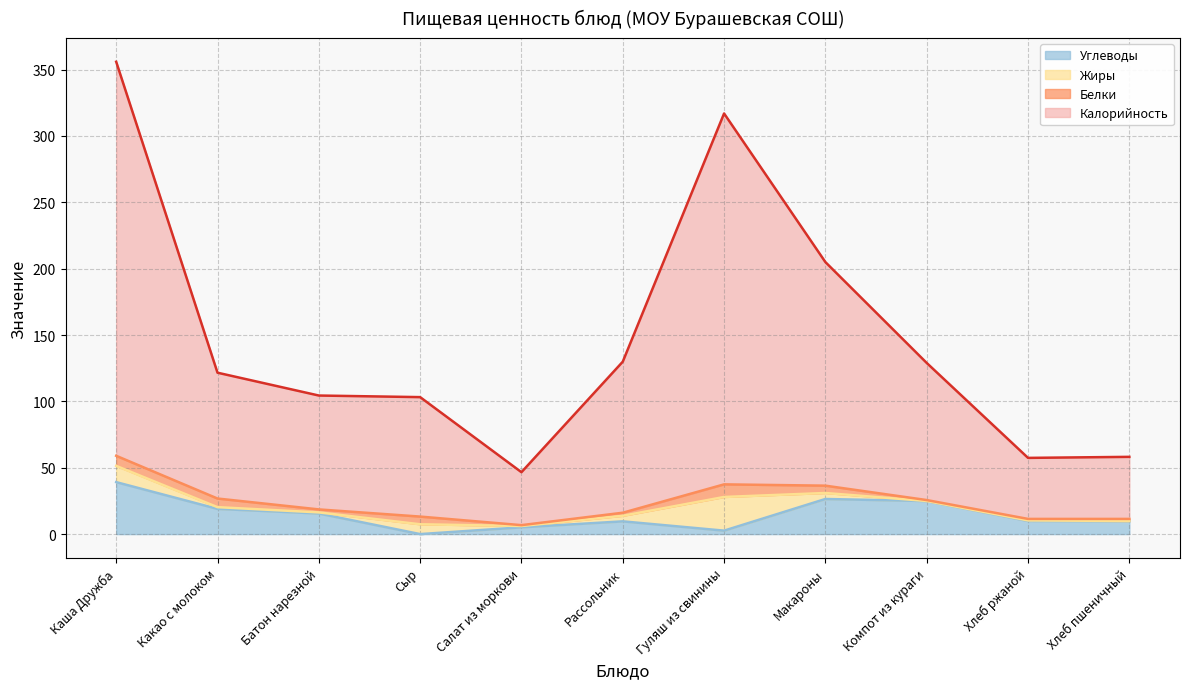

At which category is the sum across all series the highest?

Каша Дружба